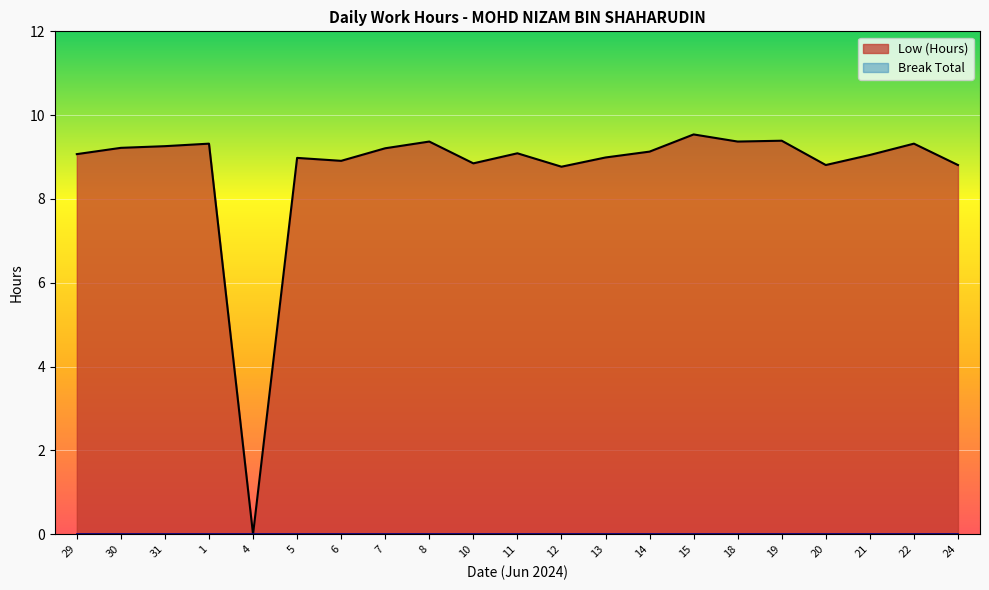

Count the number of categories in the chart.

21